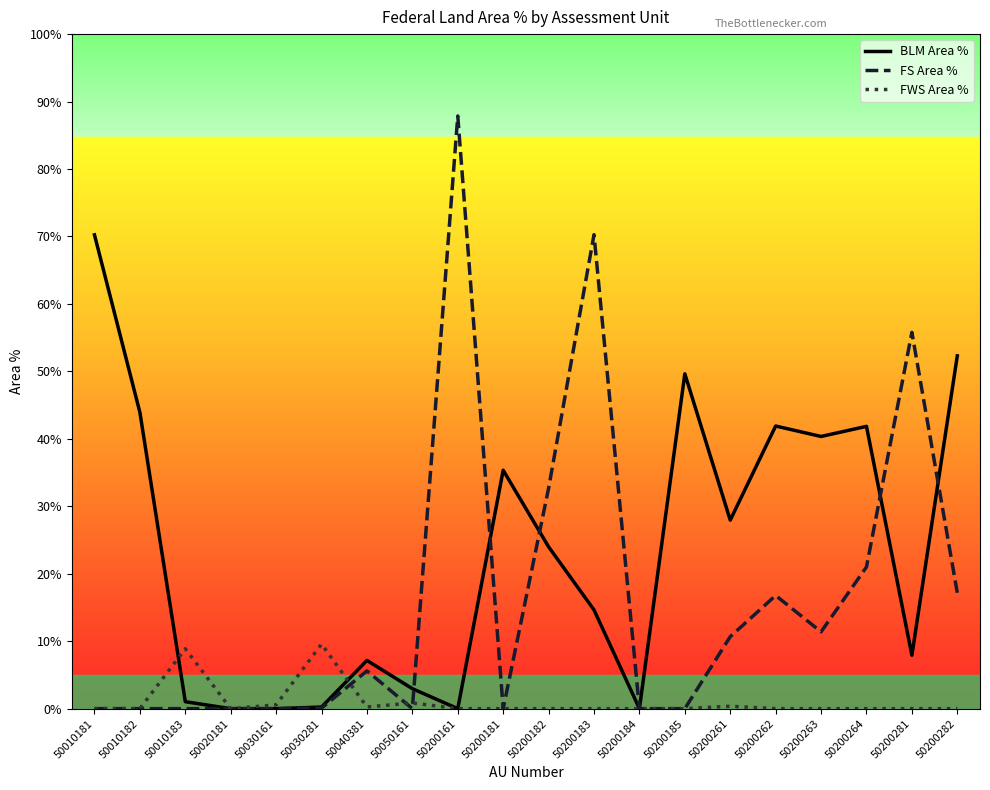

Rank the series by their maximum value, from highest to lowest.

FS Area %, BLM Area %, FWS Area %